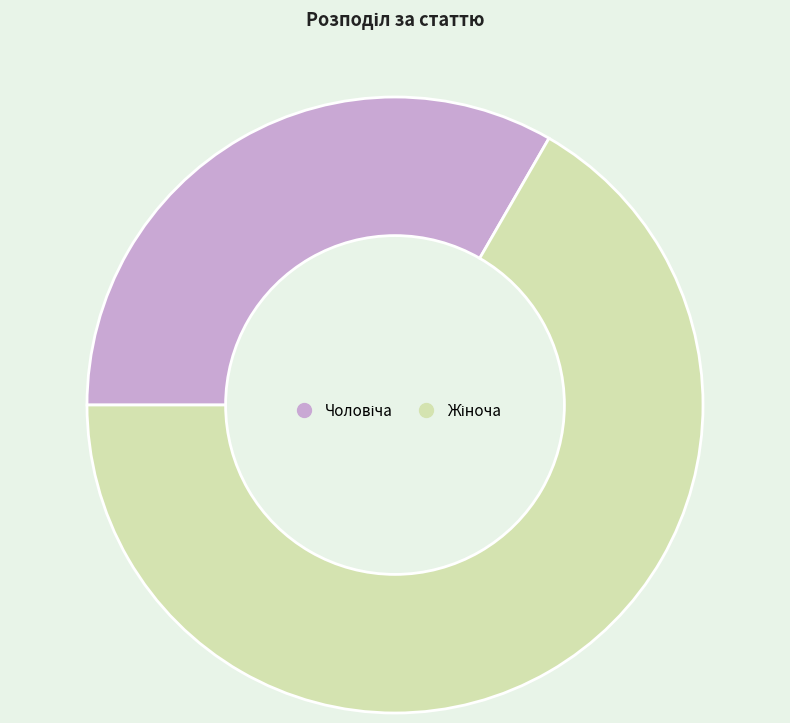

Combined, what portion of the pie is Жіноча and Чоловіча?

100.0%